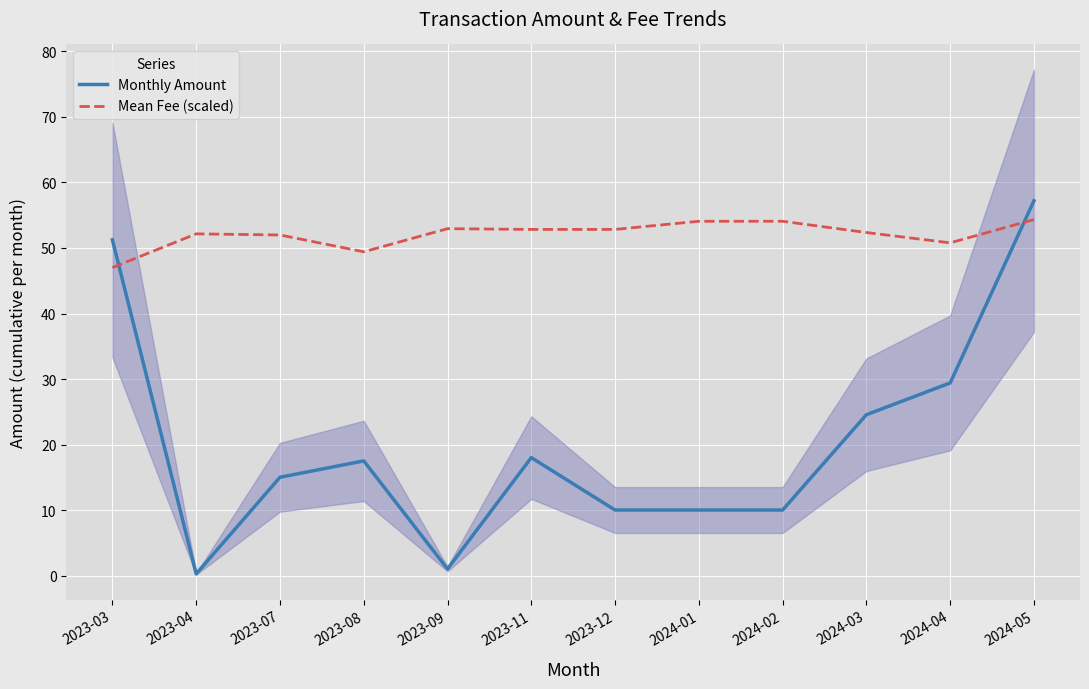

Where do Monthly Amount and Mean Fee (scaled) first cross each other?

2023-03 and 2023-04